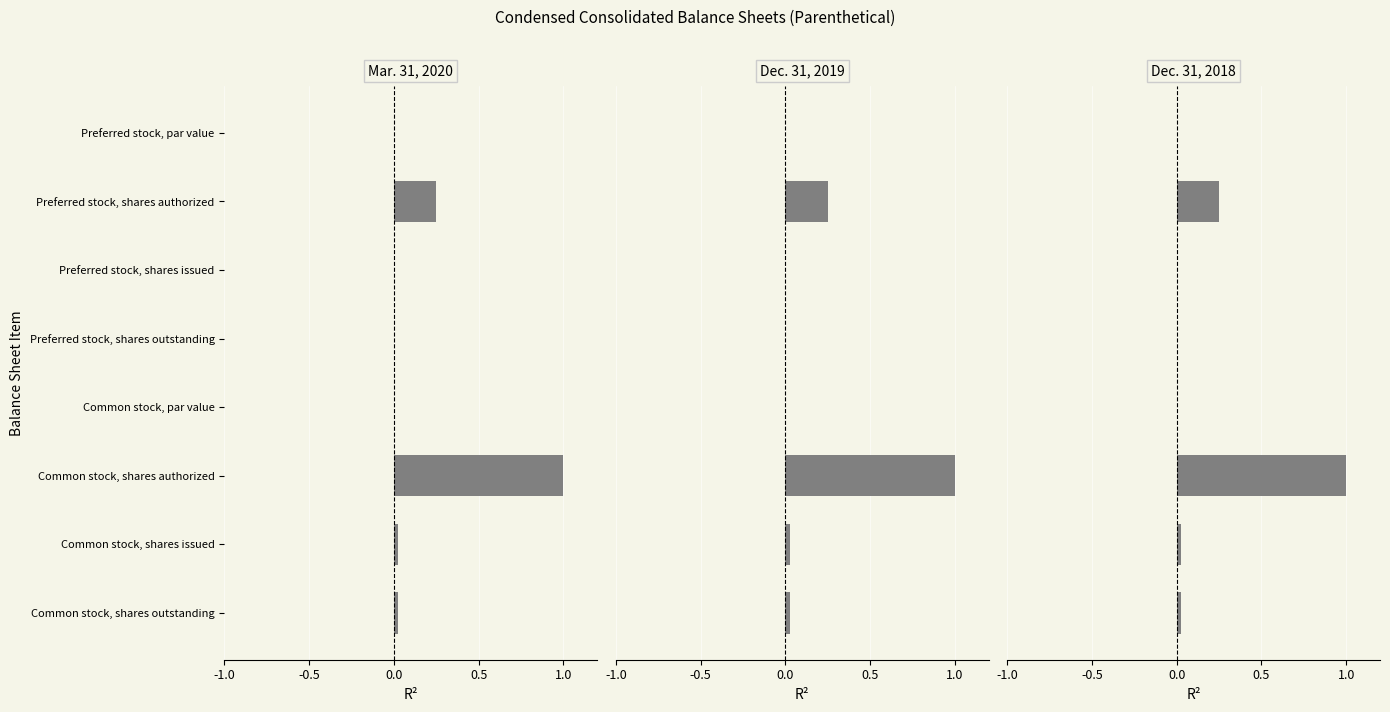

Reading left to right, transcribe all the data shown in this chart.

Mar. 31, 2020: 0.0	0.2	0.0	0.0	0.0	1.0	0.0	0.0
Dec. 31, 2019: 0.0	0.2	0.0	0.0	0.0	1.0	0.0	0.0
Dec. 31, 2018: 0.0	0.2	0.0	0.0	0.0	1.0	0.0	0.0